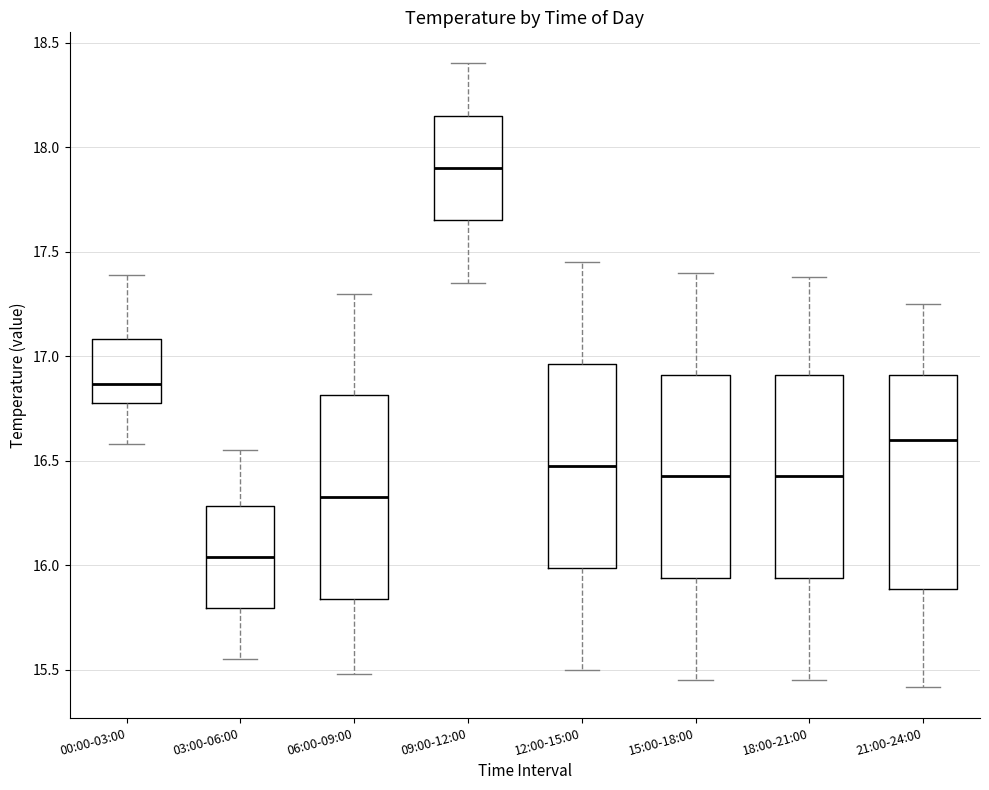

Reading left to right, read every box against the y-axis: the position of its median line, the range the box covers, and the ends of its whiskers. The values are not printed on the chart, so give them approximately, as read against the axis.

00:00-03:00: median 16.85, box 16.80 to 17.10, whiskers 16.60 to 17.40
03:00-06:00: median 16.05, box 15.80 to 16.30, whiskers 15.55 to 16.55
06:00-09:00: median 16.35, box 15.85 to 16.80, whiskers 15.50 to 17.30
09:00-12:00: median 17.90, box 17.65 to 18.15, whiskers 17.35 to 18.40
12:00-15:00: median 16.50, box 16.00 to 16.95, whiskers 15.50 to 17.45
15:00-18:00: median 16.45, box 15.95 to 16.90, whiskers 15.45 to 17.40
18:00-21:00: median 16.45, box 15.95 to 16.90, whiskers 15.45 to 17.40
21:00-24:00: median 16.60, box 15.90 to 16.90, whiskers 15.40 to 17.25